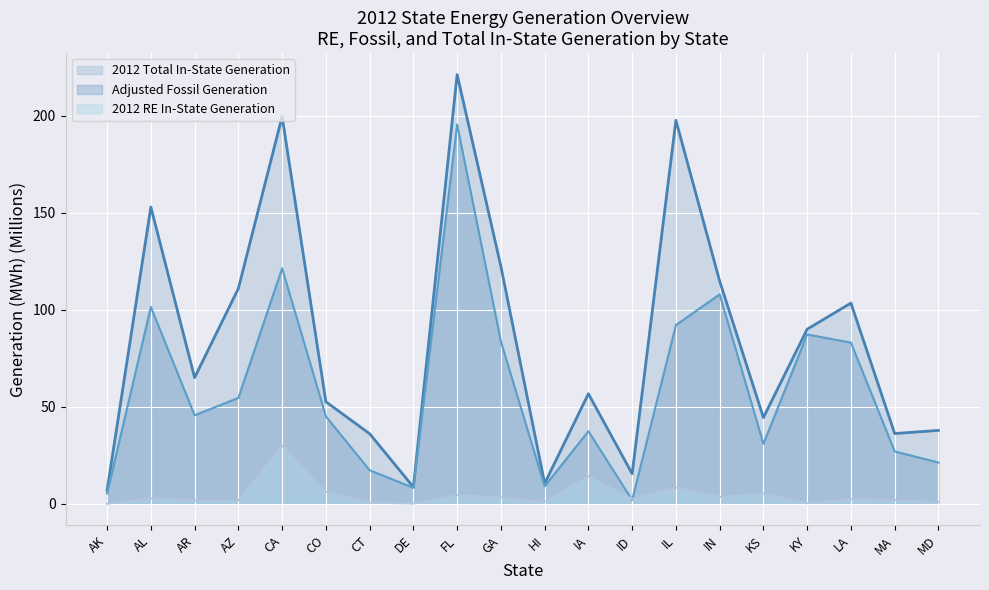

True or false: 2012 Total In-State Generation has more than 0 points higher than both neighbors.

True